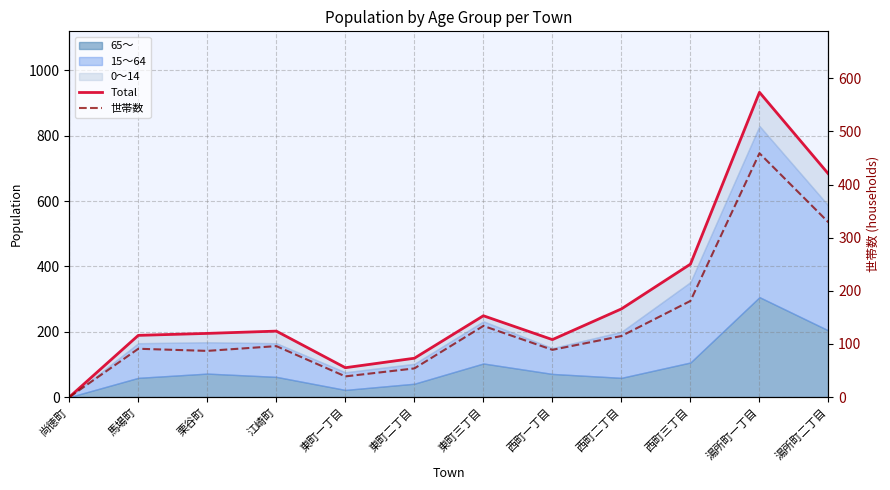

At which label does 世帯数 first exceed 96?

東町三丁目